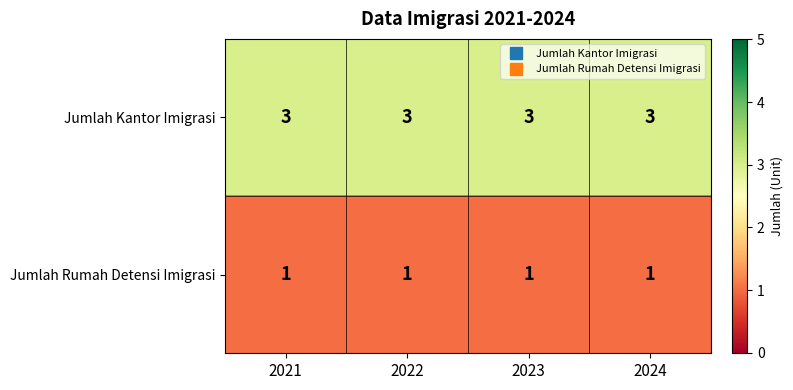

What is the total value across all series at 2024?

4